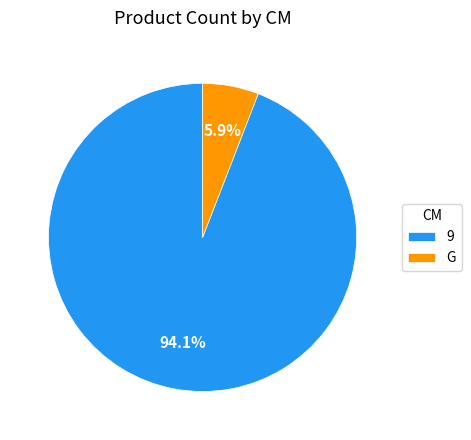

Combined, do 9 and G account for over 50%?

Yes